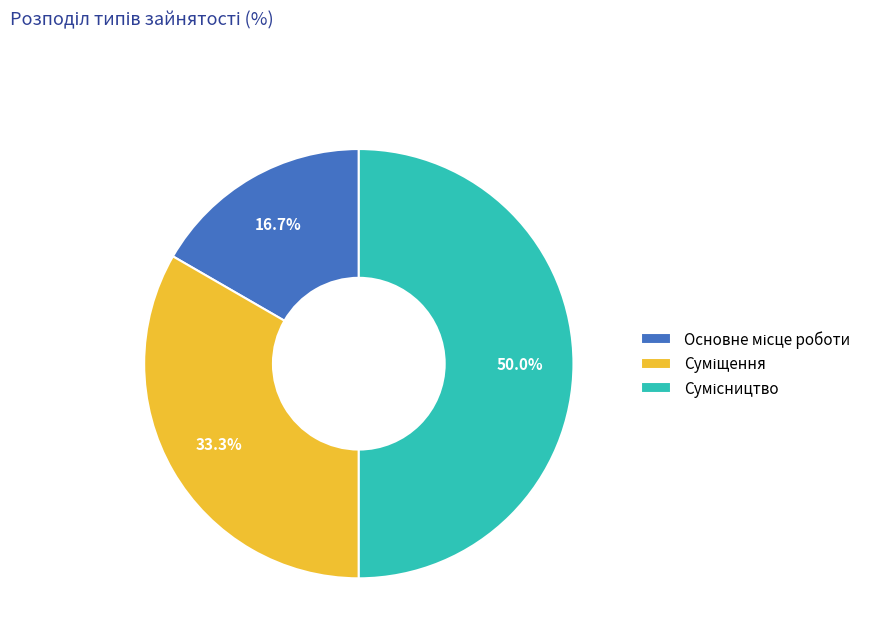

The Суміщення slice represents 39% of the pie. True or false?

False